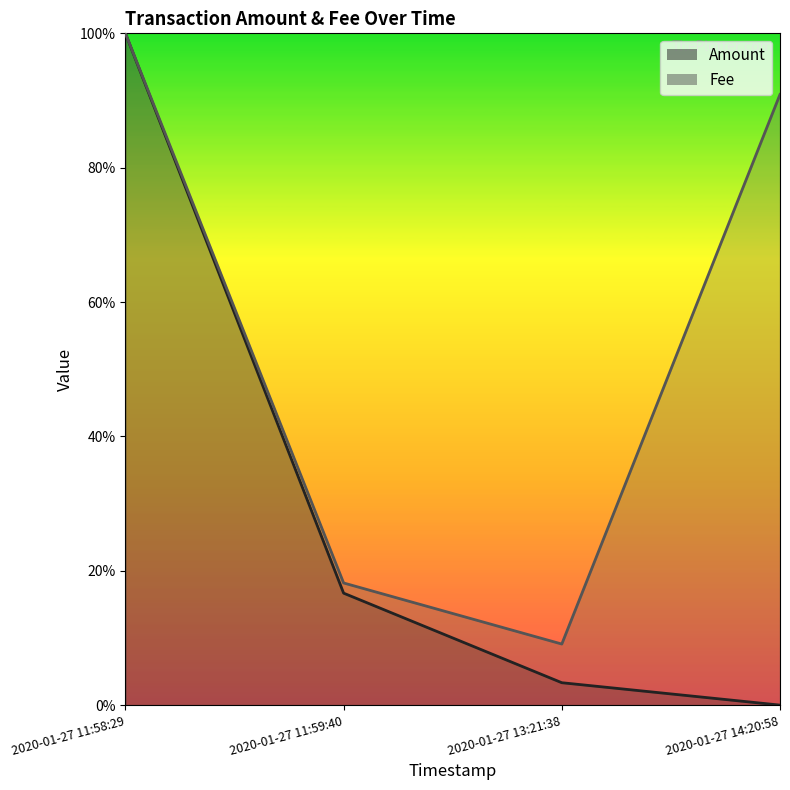

Between which two adjacent categories do Fee and Amount first intersect?

2020-01-27 11:58:29 and 2020-01-27 11:59:40